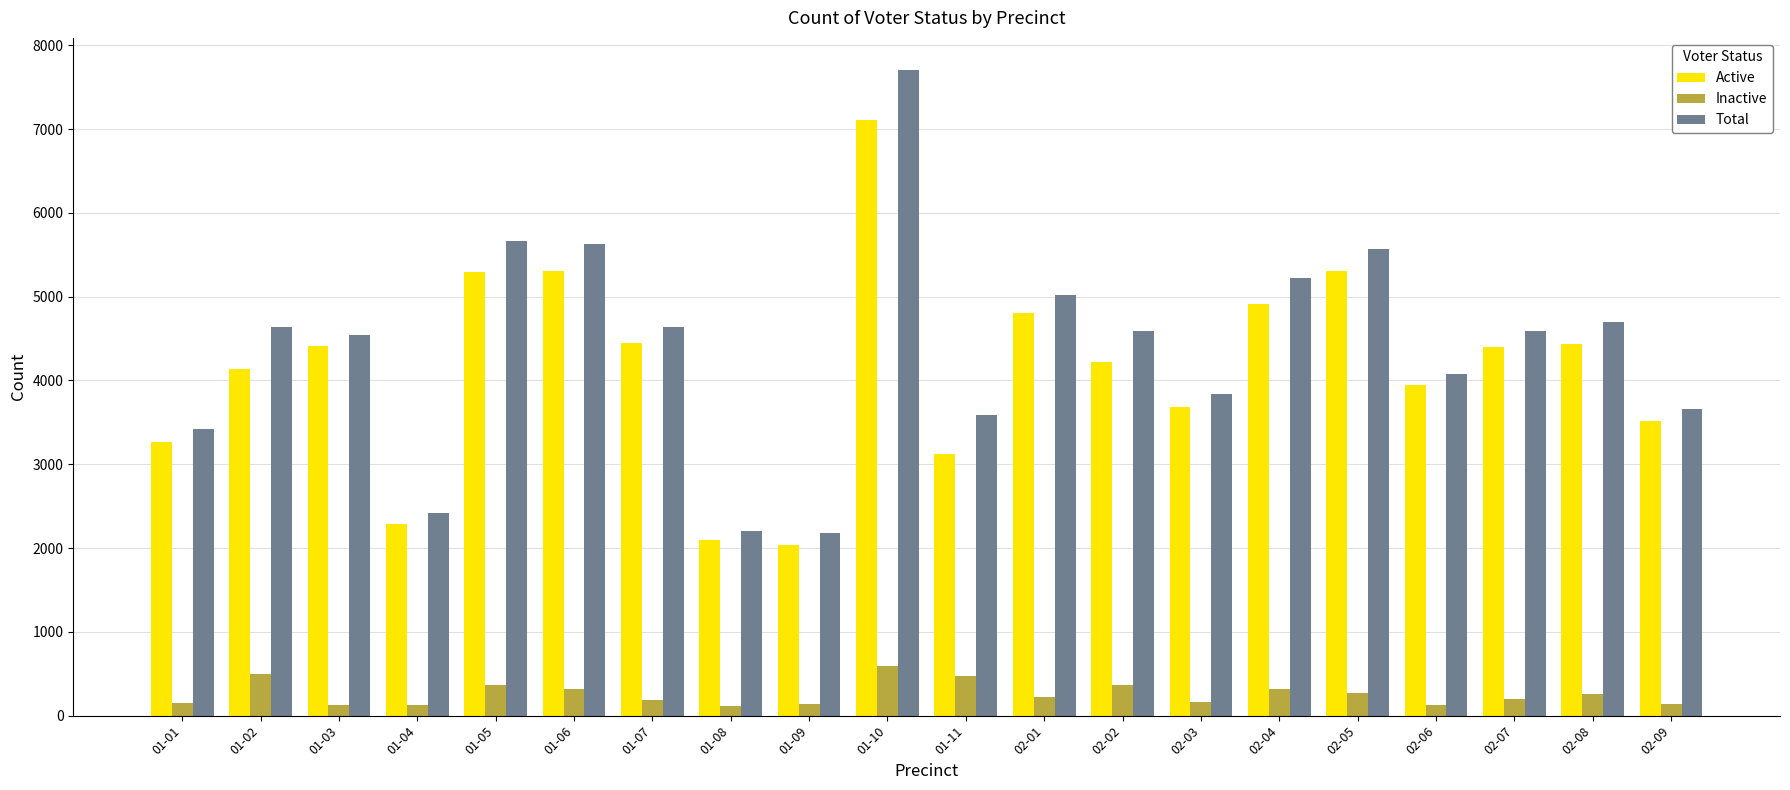

Which series has the largest total across all categories?

Total